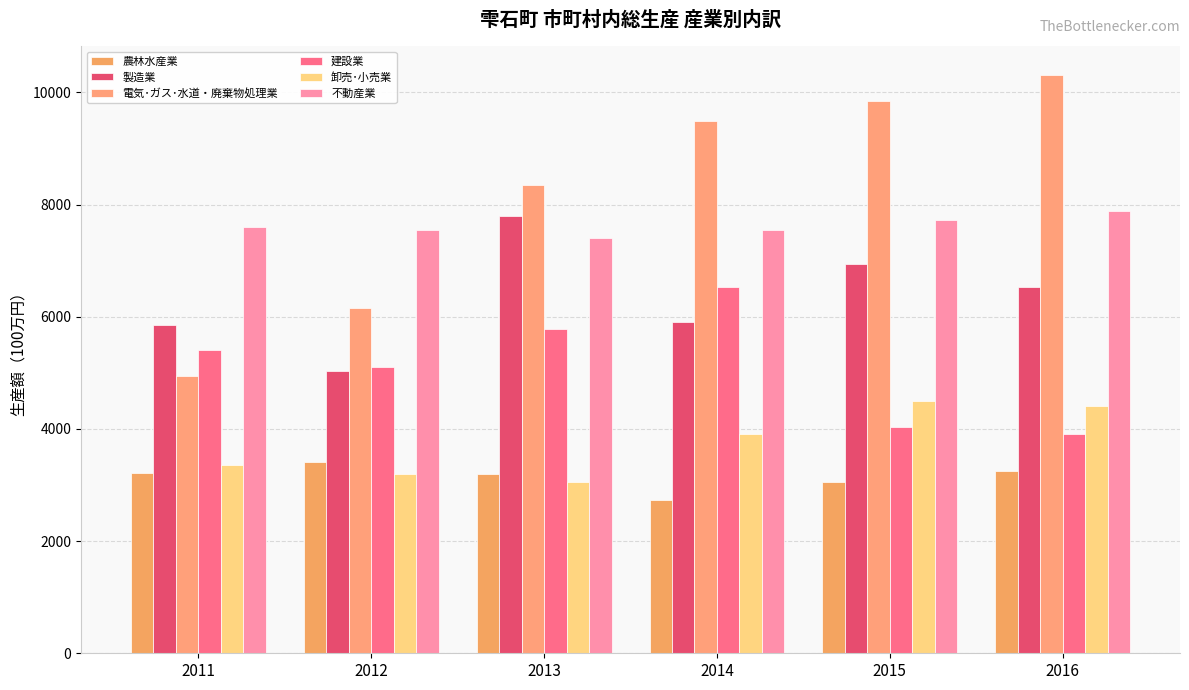

At which category does the chart reach its minimum across all series?

2014